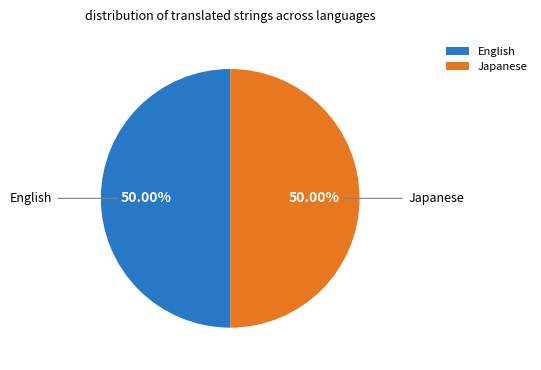

Approximately how many times larger is the value at English compared to Japanese?

1.0